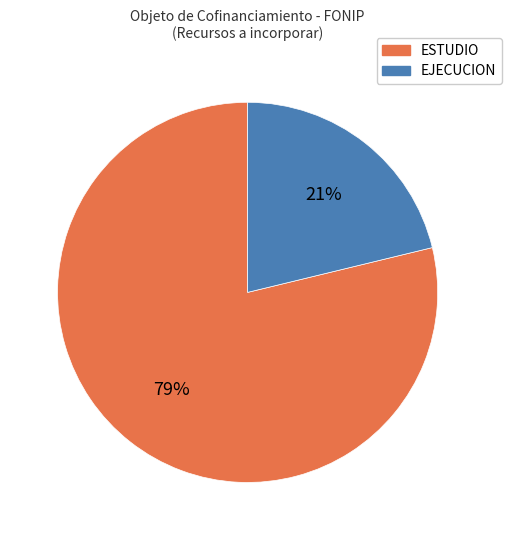

Is the sum of EJECUCION and ESTUDIO greater than half?

Yes